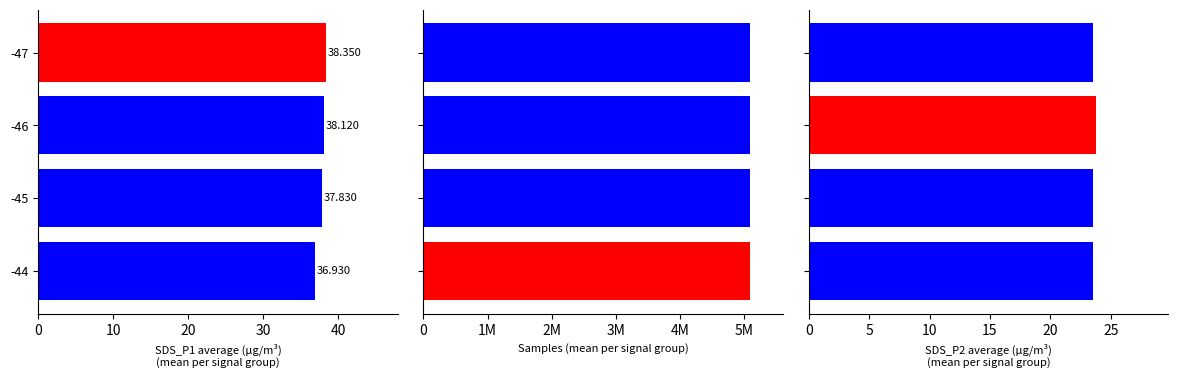

What is the difference between the maximum and second lowest values in the Samples series?

1110.0